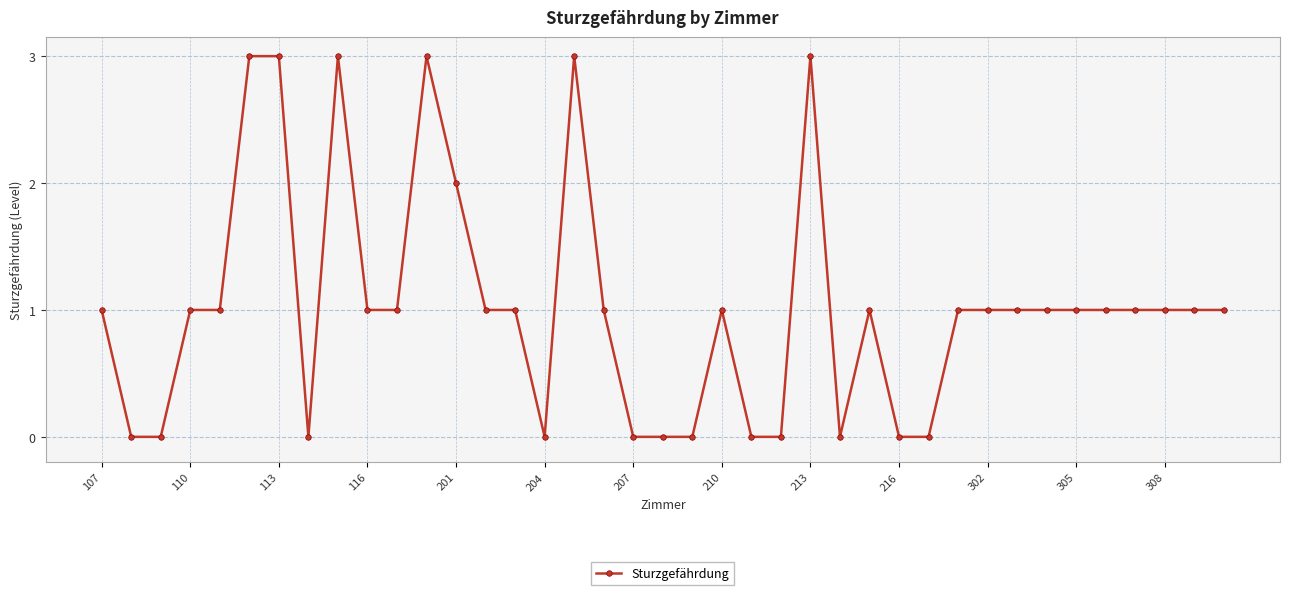

What is the difference between the second highest and second lowest values?

3